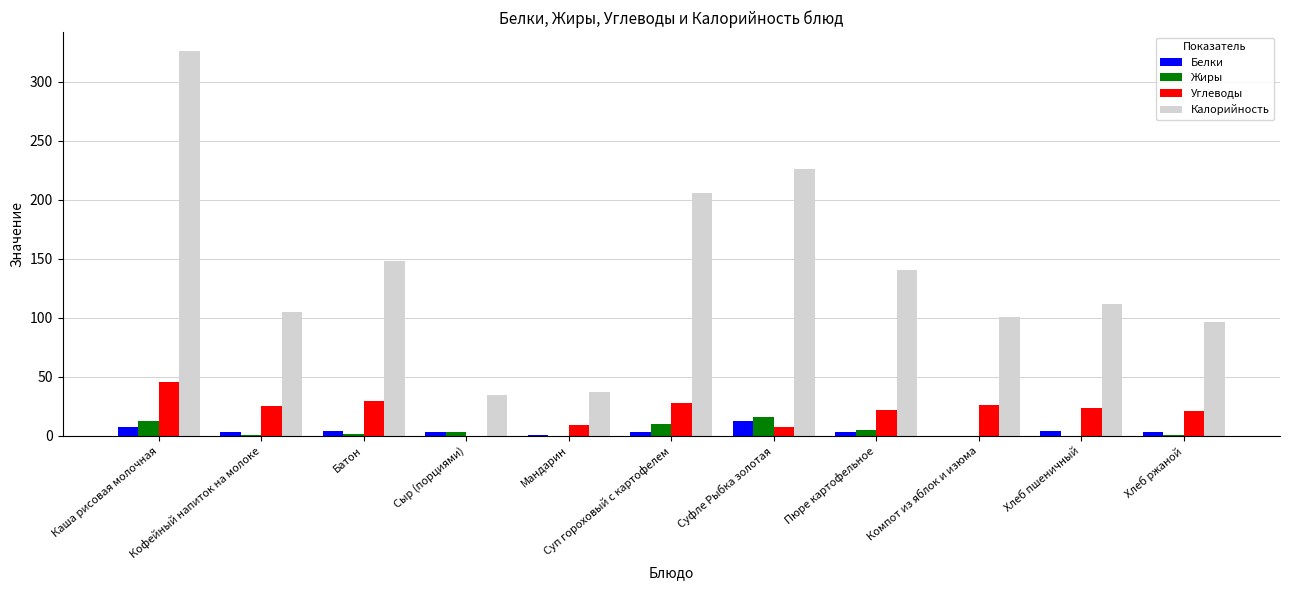

Count the number of categories in the chart.

11